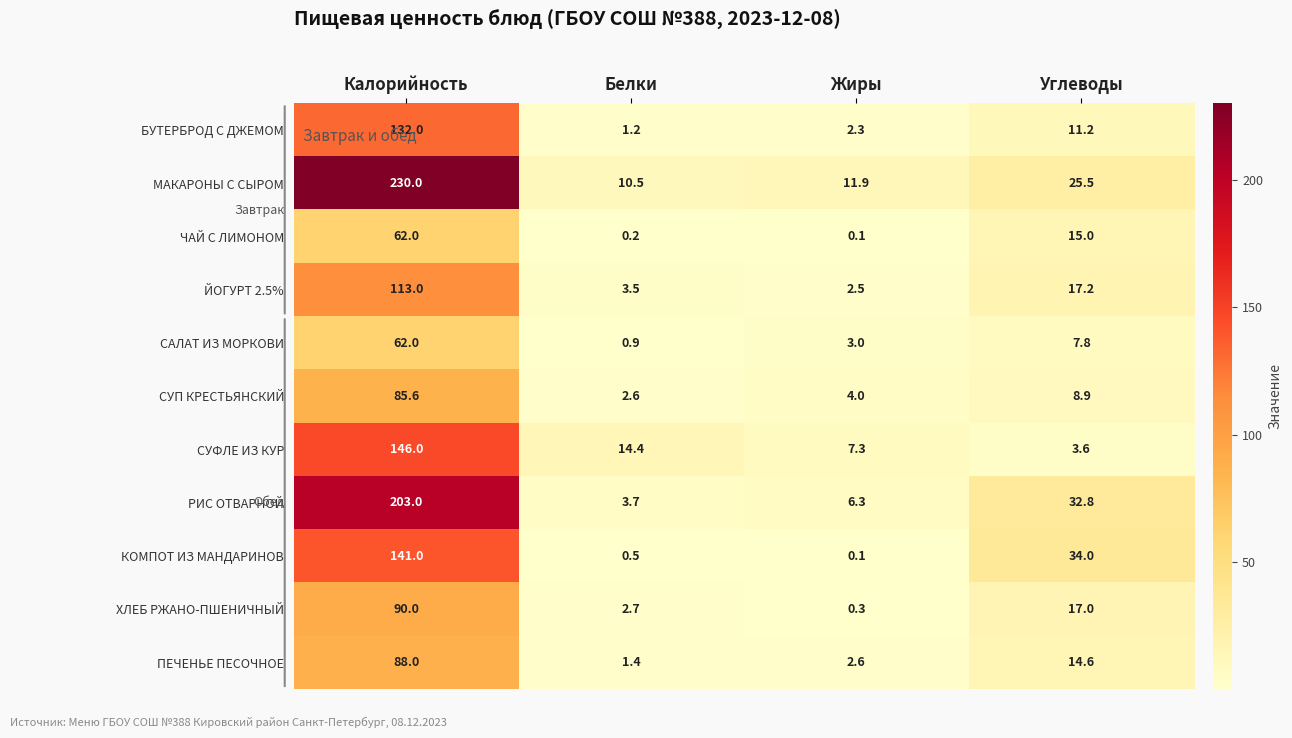

What is the sum of the САЛАТ ИЗ МОРКОВИ values at Жиры and Белки?

3.9